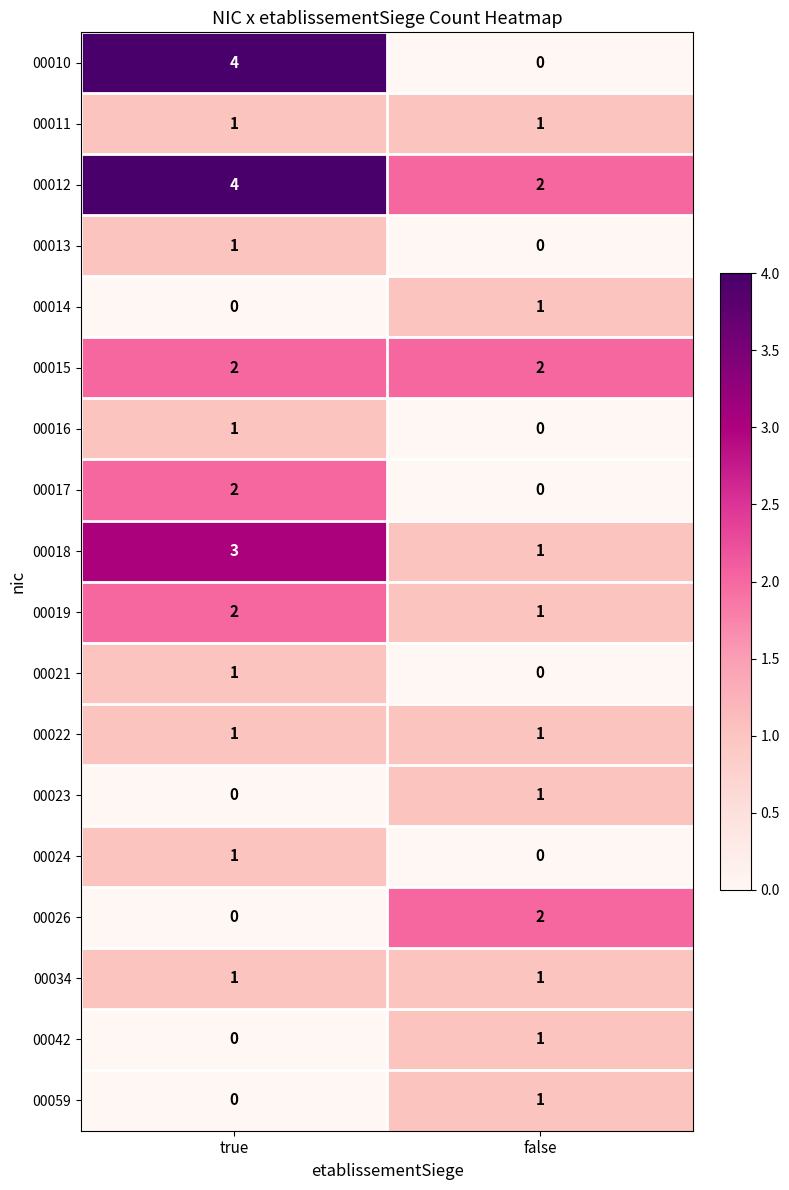

Where is 00024 nearest to the value 0?

false